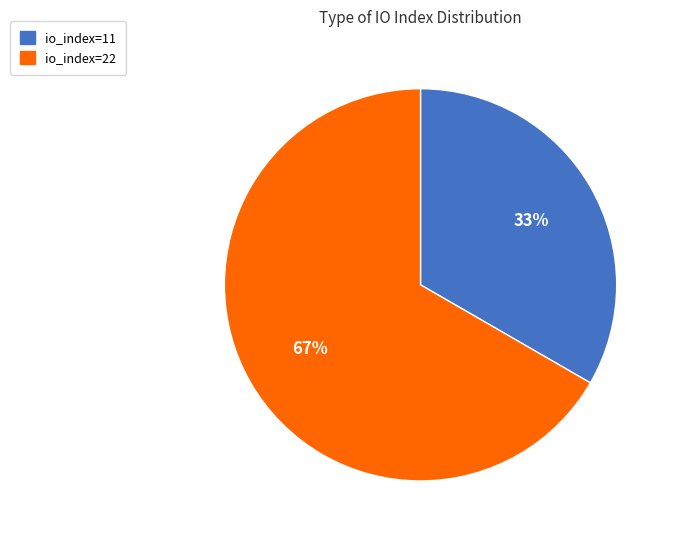

Does io_index=22 represent more than half of the total?

Yes